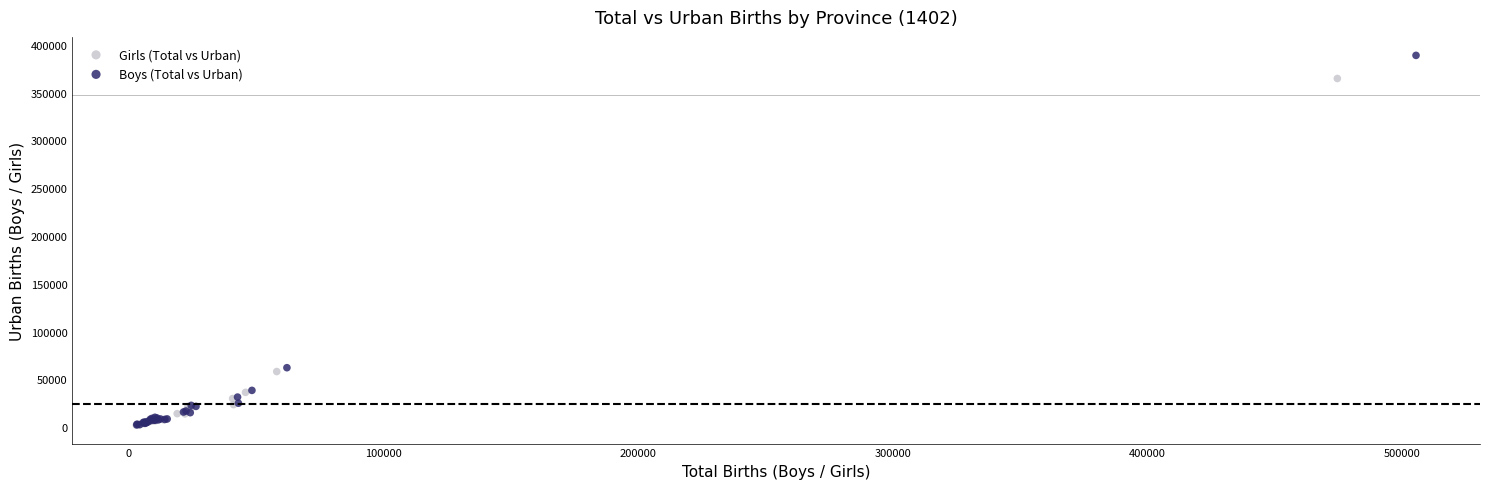

Which series has the largest Y range (max minus min)?

Boys (Total vs Urban)